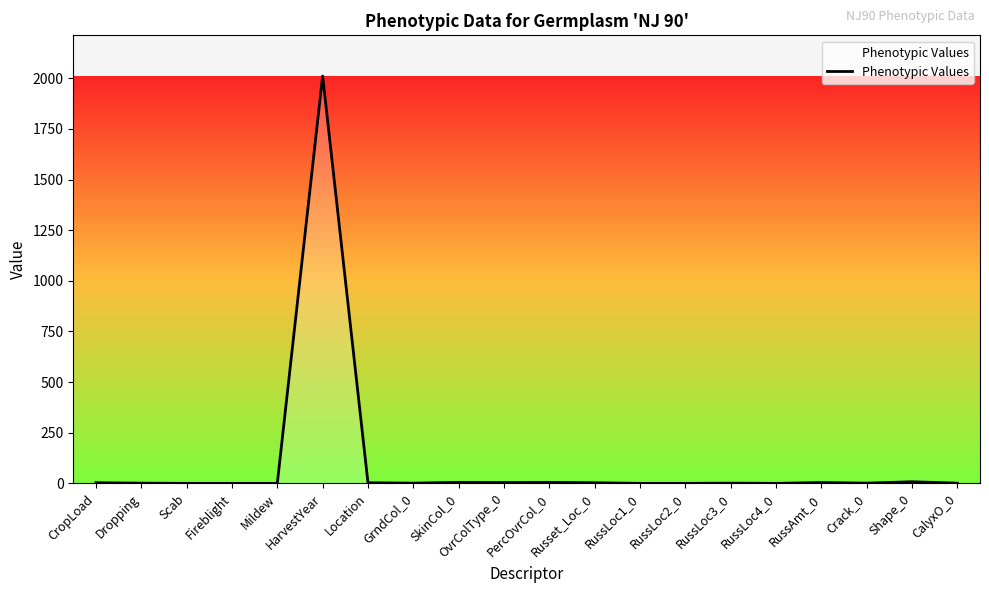

What is the greatest value displayed?

2011